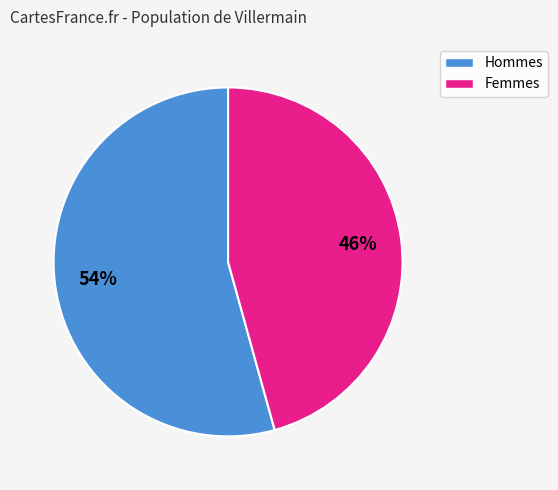

To the nearest percent, what is the average slice percentage?

50%